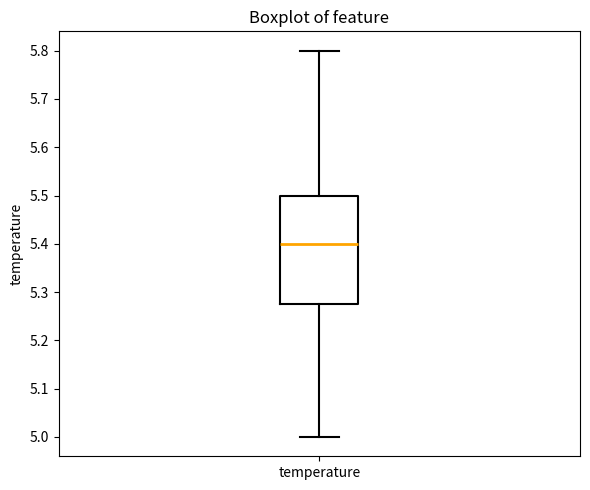

Transcribe this box plot: give where the median line is, the range the box spans, and where the two whiskers end, as read against the y-axis. The values are not printed on the chart, so give them approximately, as read against the axis.

median 5.40, box 5.28 to 5.50, whiskers 5.00 to 5.80